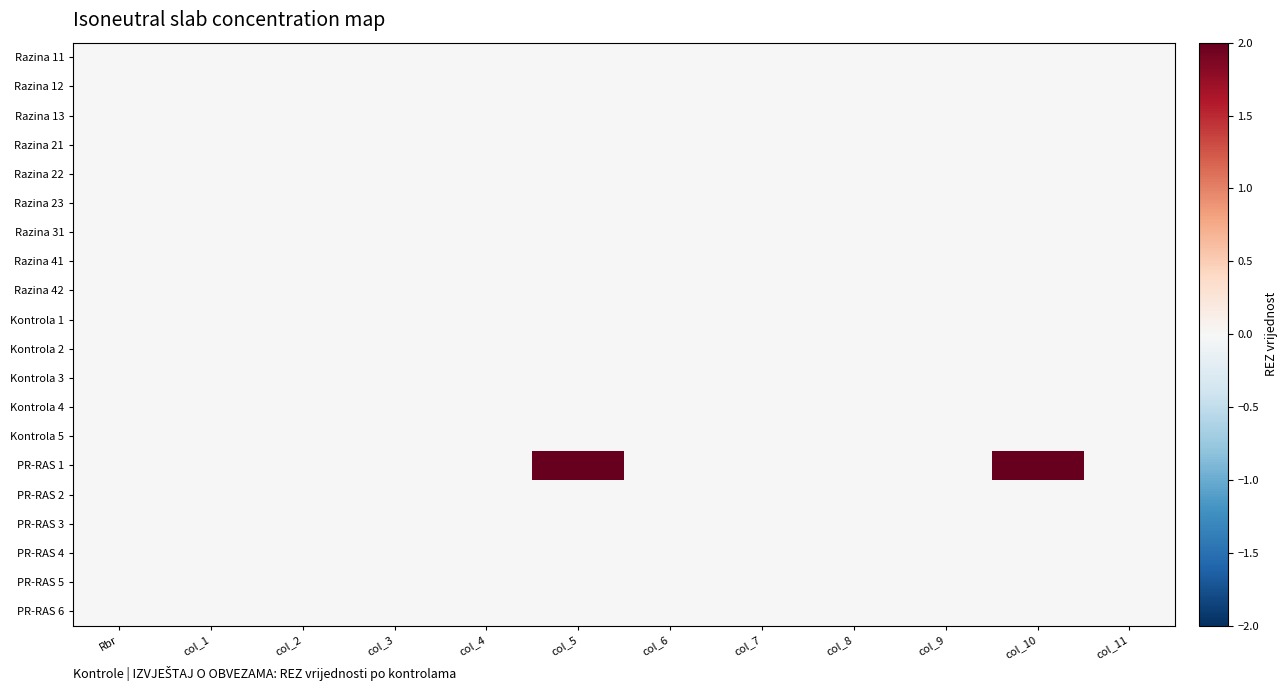

Reading left to right, extract all data points from this chart.

Razina 11: Rbr=0	col_1=0	col_2=0	col_3=0	col_4=0	col_5=0	col_6=0	col_7=0	col_8=0	col_9=0	col_10=0	col_11=0
Razina 12: Rbr=0	col_1=0	col_2=0	col_3=0	col_4=0	col_5=0	col_6=0	col_7=0	col_8=0	col_9=0	col_10=0	col_11=0
Razina 13: Rbr=0	col_1=0	col_2=0	col_3=0	col_4=0	col_5=0	col_6=0	col_7=0	col_8=0	col_9=0	col_10=0	col_11=0
Razina 21: Rbr=0	col_1=0	col_2=0	col_3=0	col_4=0	col_5=0	col_6=0	col_7=0	col_8=0	col_9=0	col_10=0	col_11=0
Razina 22: Rbr=0	col_1=0	col_2=0	col_3=0	col_4=0	col_5=0	col_6=0	col_7=0	col_8=0	col_9=0	col_10=0	col_11=0
Razina 23: Rbr=0	col_1=0	col_2=0	col_3=0	col_4=0	col_5=0	col_6=0	col_7=0	col_8=0	col_9=0	col_10=0	col_11=0
Razina 31: Rbr=0	col_1=0	col_2=0	col_3=0	col_4=0	col_5=0	col_6=0	col_7=0	col_8=0	col_9=0	col_10=0	col_11=0
Razina 41: Rbr=0	col_1=0	col_2=0	col_3=0	col_4=0	col_5=0	col_6=0	col_7=0	col_8=0	col_9=0	col_10=0	col_11=0
Razina 42: Rbr=0	col_1=0	col_2=0	col_3=0	col_4=0	col_5=0	col_6=0	col_7=0	col_8=0	col_9=0	col_10=0	col_11=0
Kontrola 1: Rbr=0	col_1=0	col_2=0	col_3=0	col_4=0	col_5=0	col_6=0	col_7=0	col_8=0	col_9=0	col_10=0	col_11=0
Kontrola 2: Rbr=0	col_1=0	col_2=0	col_3=0	col_4=0	col_5=0	col_6=0	col_7=0	col_8=0	col_9=0	col_10=0	col_11=0
Kontrola 3: Rbr=0	col_1=0	col_2=0	col_3=0	col_4=0	col_5=0	col_6=0	col_7=0	col_8=0	col_9=0	col_10=0	col_11=0
Kontrola 4: Rbr=0	col_1=0	col_2=0	col_3=0	col_4=0	col_5=0	col_6=0	col_7=0	col_8=0	col_9=0	col_10=0	col_11=0
Kontrola 5: Rbr=0	col_1=0	col_2=0	col_3=0	col_4=0	col_5=0	col_6=0	col_7=0	col_8=0	col_9=0	col_10=0	col_11=0
PR-RAS 1: Rbr=0	col_1=0	col_2=0	col_3=0	col_4=0	col_5=2	col_6=0	col_7=0	col_8=0	col_9=0	col_10=2	col_11=0
PR-RAS 2: Rbr=0	col_1=0	col_2=0	col_3=0	col_4=0	col_5=0	col_6=0	col_7=0	col_8=0	col_9=0	col_10=0	col_11=0
PR-RAS 3: Rbr=0	col_1=0	col_2=0	col_3=0	col_4=0	col_5=0	col_6=0	col_7=0	col_8=0	col_9=0	col_10=0	col_11=0
PR-RAS 4: Rbr=0	col_1=0	col_2=0	col_3=0	col_4=0	col_5=0	col_6=0	col_7=0	col_8=0	col_9=0	col_10=0	col_11=0
PR-RAS 5: Rbr=0	col_1=0	col_2=0	col_3=0	col_4=0	col_5=0	col_6=0	col_7=0	col_8=0	col_9=0	col_10=0	col_11=0
PR-RAS 6: Rbr=0	col_1=0	col_2=0	col_3=0	col_4=0	col_5=0	col_6=0	col_7=0	col_8=0	col_9=0	col_10=0	col_11=0